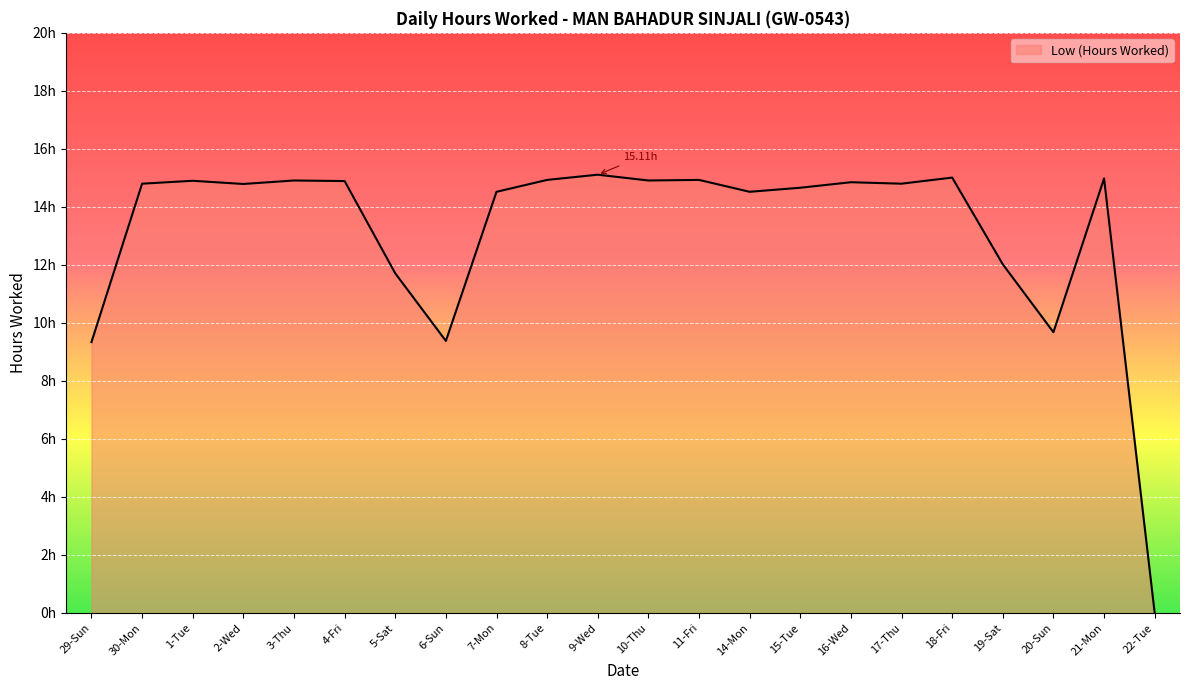

List the labels in order of value, largest first.

9-Wed, 18-Fri, 21-Mon, 8-Tue, 11-Fri, 3-Thu, 10-Thu, 1-Tue, 4-Fri, 16-Wed, 30-Mon, 17-Thu, 2-Wed, 15-Tue, 7-Mon, 14-Mon, 19-Sat, 5-Sat, 20-Sun, 6-Sun, 29-Sun, 22-Tue